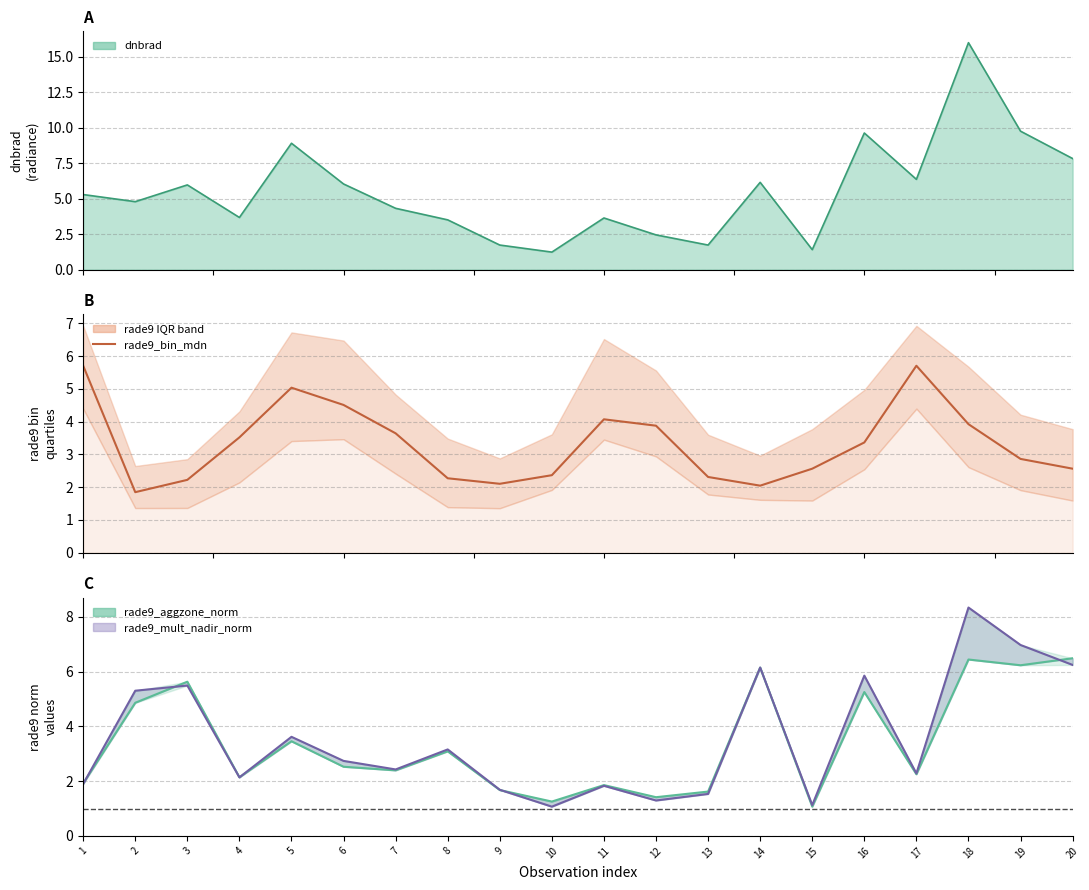

The value of rade9_aggzone_norm at 5 is 1.9. True or false?

False